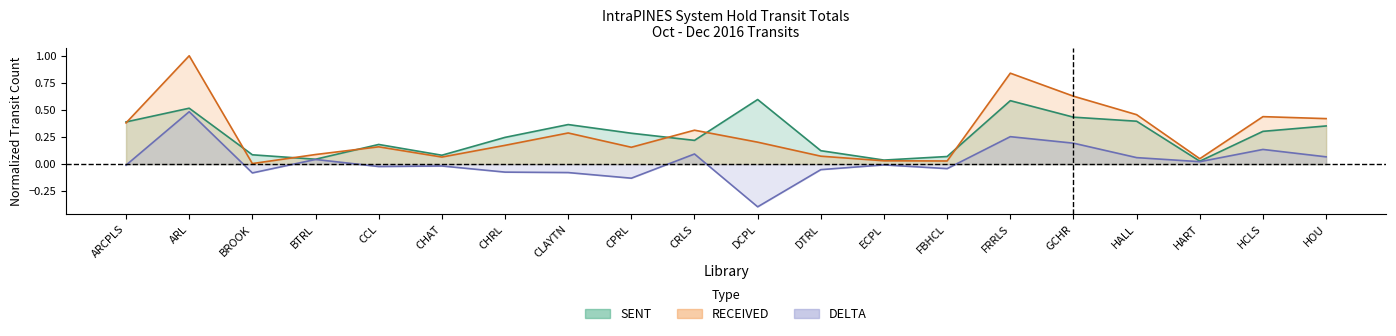

Reading left to right, transcribe all the data shown in this chart.

SENT: ARCPLS=0.4	ARL=0.5	BROOK=0.1	BTRL=0.0	CCL=0.2	CHAT=0.1	CHRL=0.2	CLAYTN=0.4	CPRL=0.3	CRLS=0.2	DCPL=0.6	DTRL=0.1	ECPL=0.0	FBHCL=0.1	FRRLS=0.6	GCHR=0.4	HALL=0.4	HART=0.0	HCLS=0.3	HOU=0.4
RECEIVED: ARCPLS=0.4	ARL=1.0	BROOK=0.0	BTRL=0.1	CCL=0.2	CHAT=0.1	CHRL=0.2	CLAYTN=0.3	CPRL=0.2	CRLS=0.3	DCPL=0.2	DTRL=0.1	ECPL=0.0	FBHCL=0.0	FRRLS=0.8	GCHR=0.6	HALL=0.5	HART=0.1	HCLS=0.4	HOU=0.4
DELTA: ARCPLS=-0.0	ARL=0.5	BROOK=-0.1	BTRL=0.0	CCL=-0.0	CHAT=-0.0	CHRL=-0.1	CLAYTN=-0.1	CPRL=-0.1	CRLS=0.1	DCPL=-0.4	DTRL=-0.1	ECPL=-0.0	FBHCL=-0.0	FRRLS=0.3	GCHR=0.2	HALL=0.1	HART=0.0	HCLS=0.1	HOU=0.1